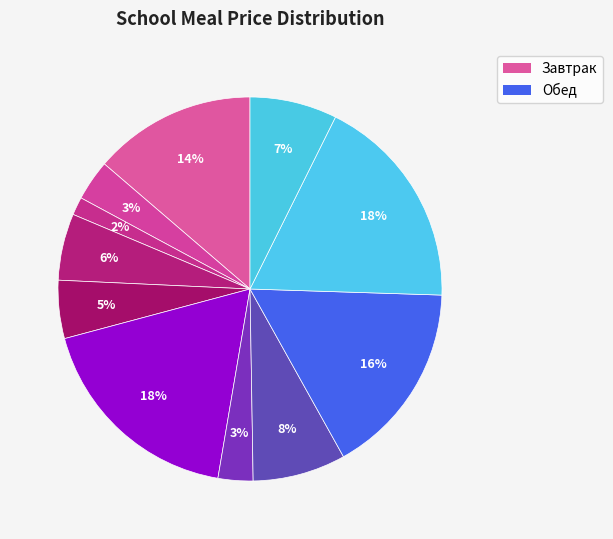

Count the number of slices in the pie.

11